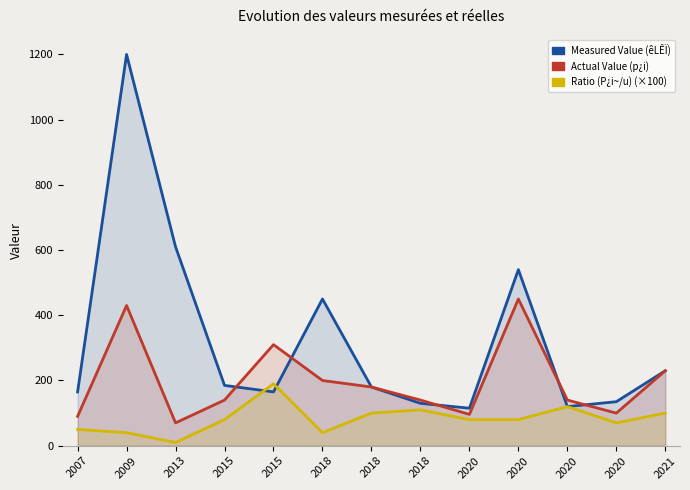

At which category does Measured Value (êLÊÏ) reach its first local valley?

2015